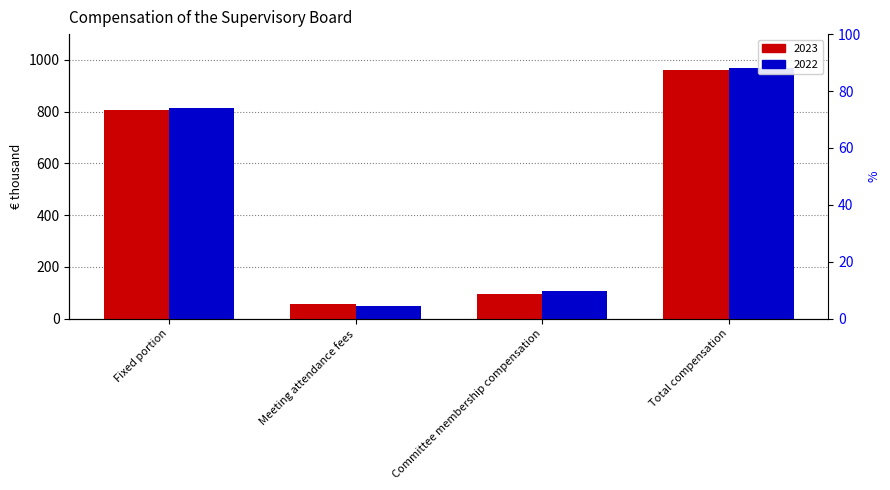

Which series changed the most between Meeting attendance fees and Total compensation?

2022